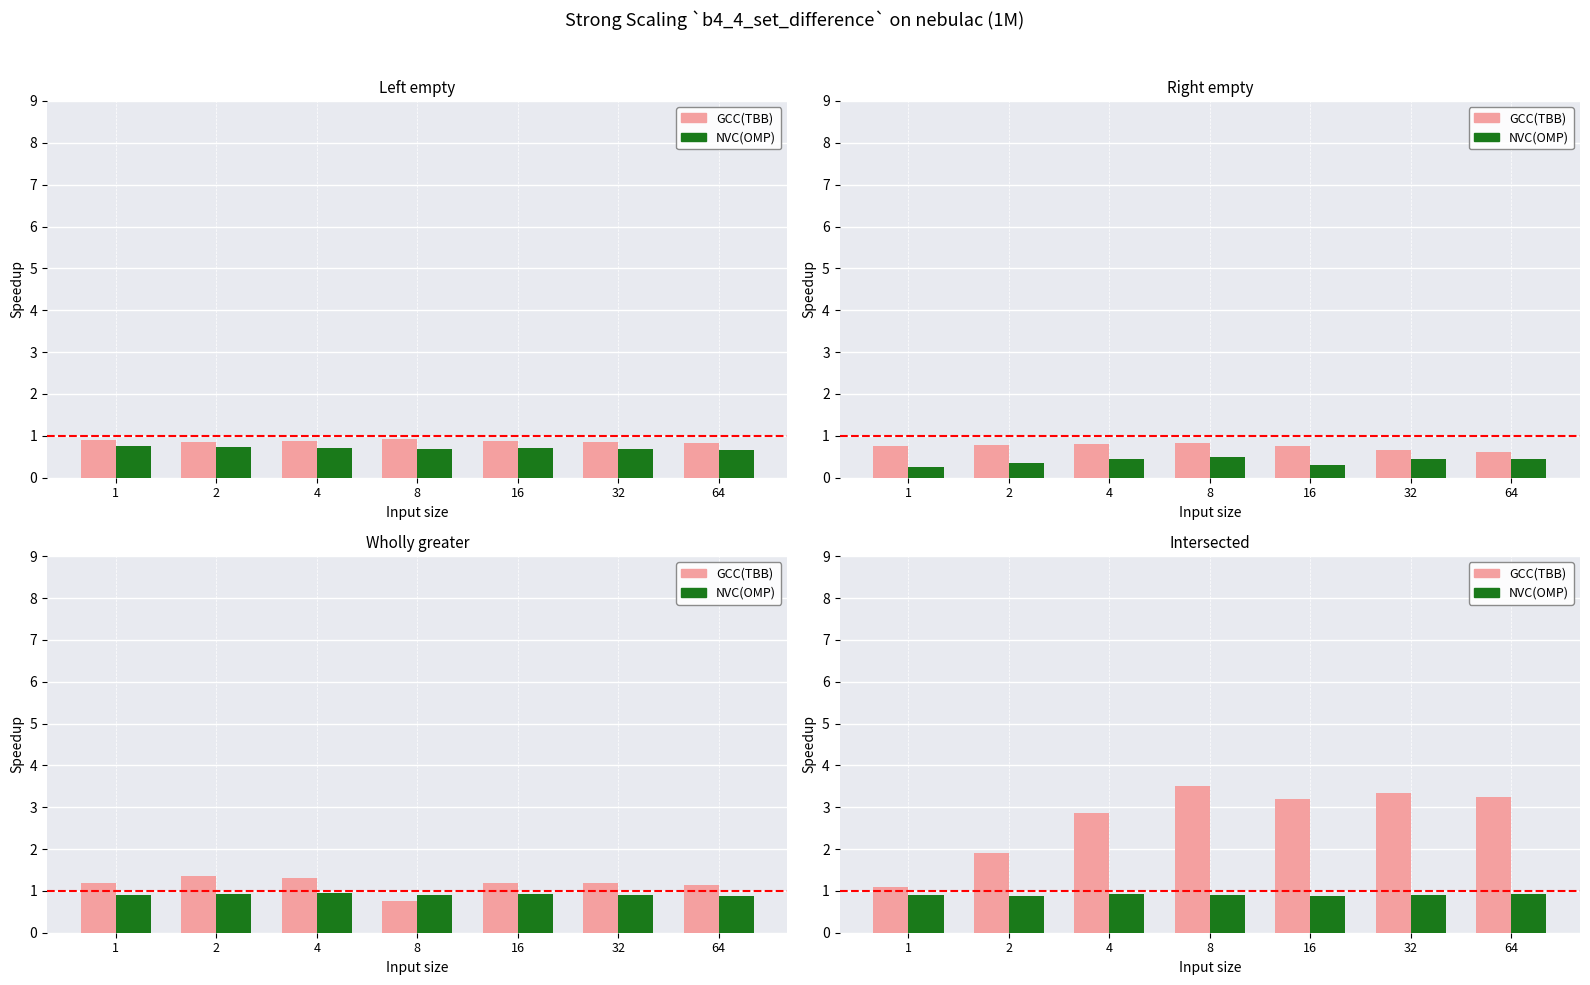

What are all the series names shown in the legend?

GCC(TBB), NVC(OMP)